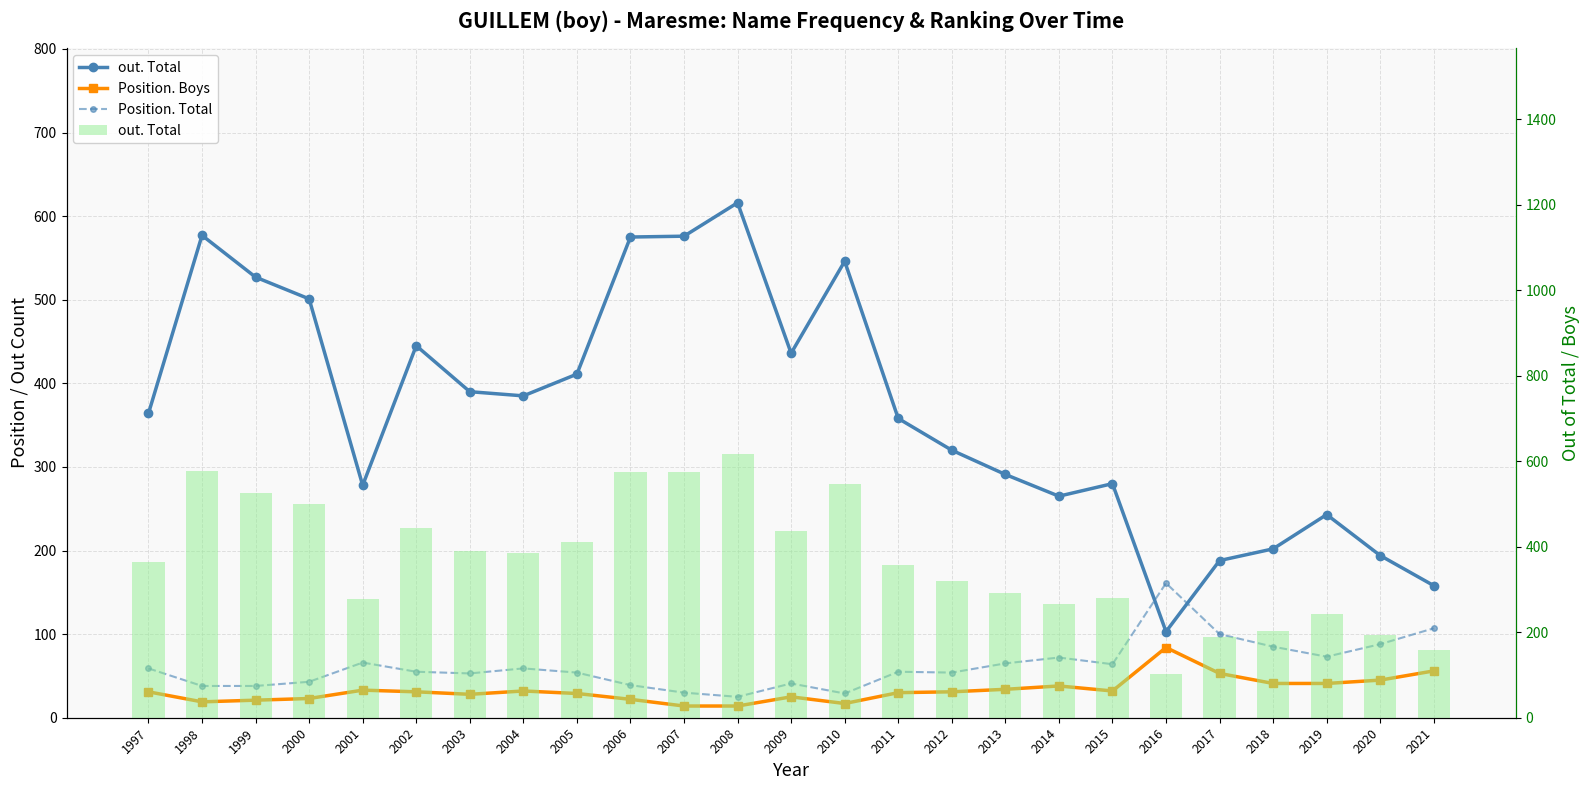

What is the sum of all Position. Total values?

1553